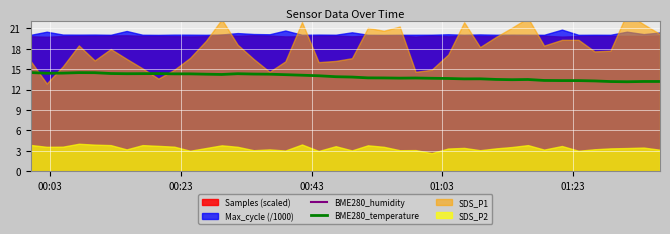

True or false: BME280_humidity and BME280_temperature cross at least once.

False